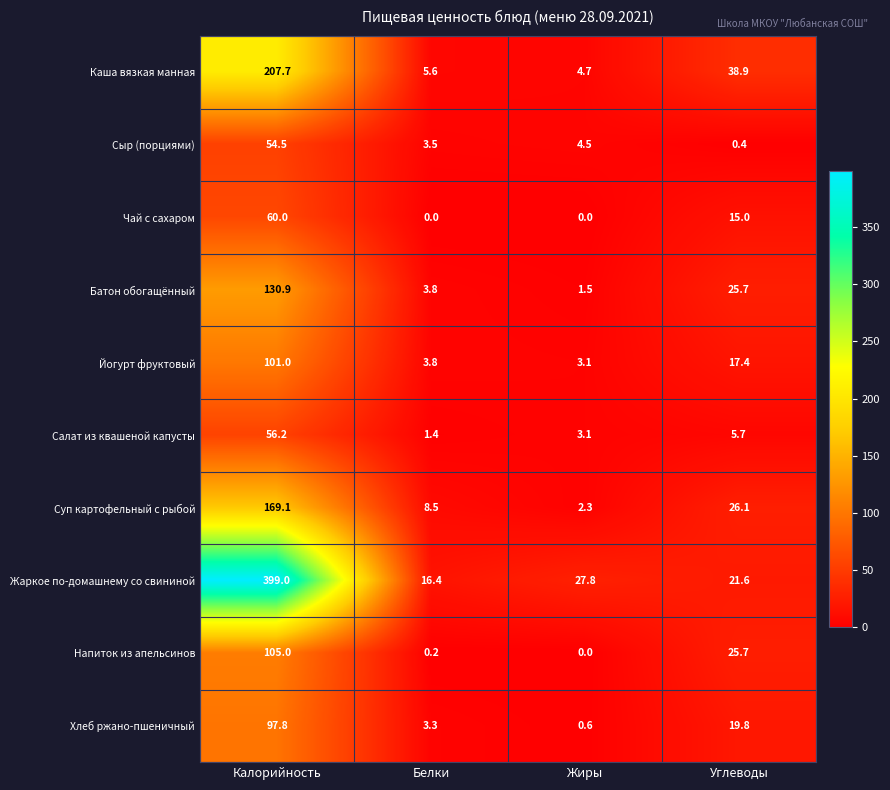

What is the approximate value of Напиток из апельсинов at Калорийность?

105.0